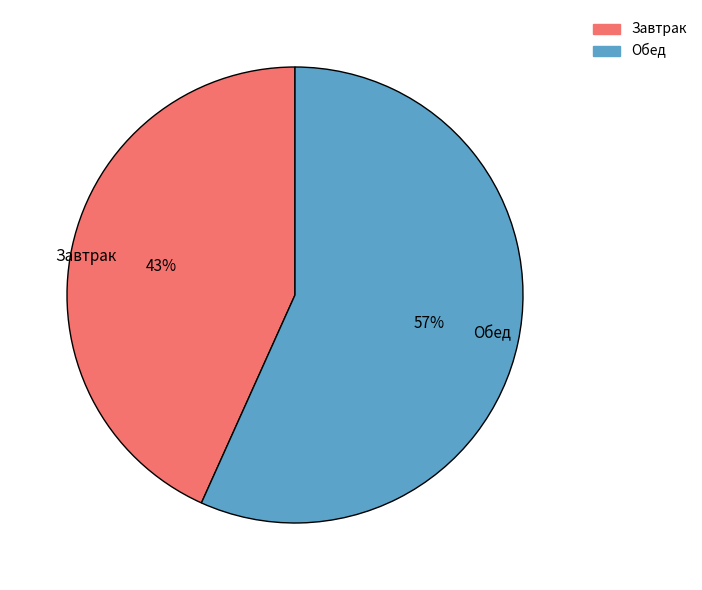

To the nearest percent, what is the combined percentage of Обед and Завтрак?

100%